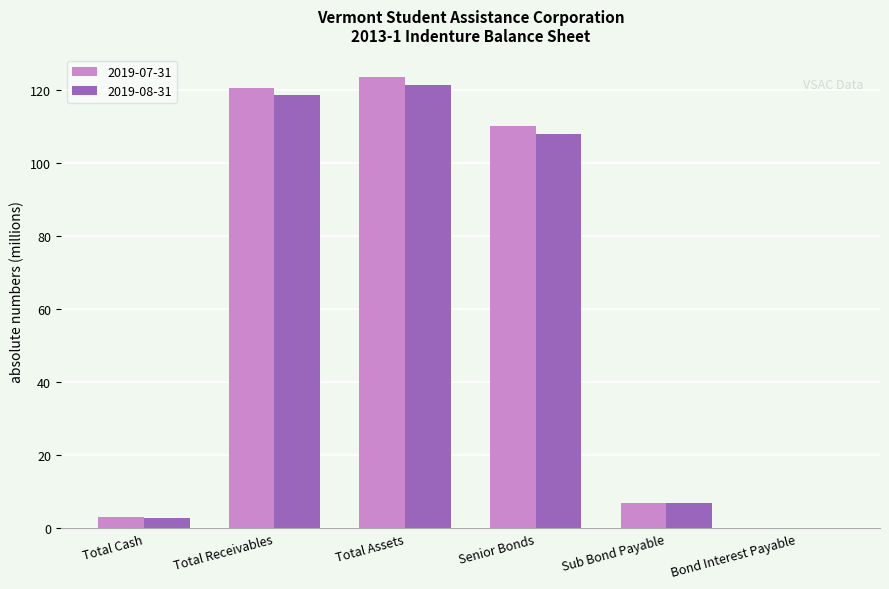

Between Total Cash and Total Receivables, which series saw the biggest shift?

2019-07-31